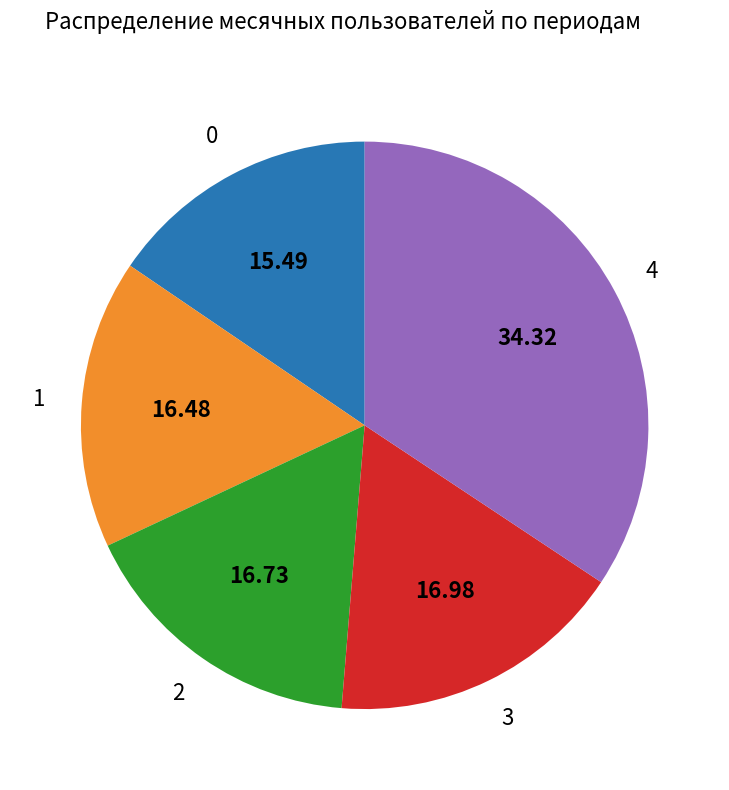

Is 1 the majority of the pie?

No